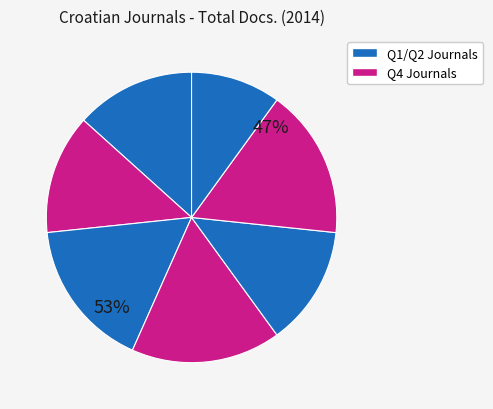

Count the number of slices in the pie.

7